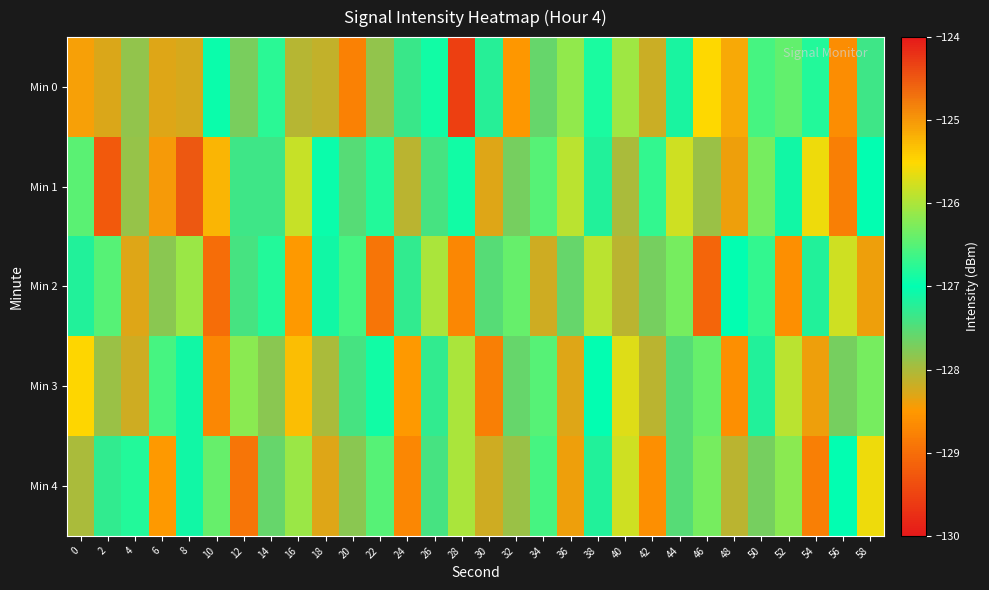

Reading left to right, list all the values displayed in this chart.

Min 0: 0=-125.1	2=-128.3	4=-127.9	6=-128.3	8=-128.3	10=-126.9	12=-127.7	14=-126.7	16=-128.1	18=-128.1	20=-128.8	22=-127.9	24=-127.3	26=-126.9	28=-129.5	30=-127.2	32=-128.5	34=-127.6	36=-126.1	38=-126.9	40=-126.1	42=-128.2	44=-127.2	46=-125.5	48=-125.1	50=-126.6	52=-126.4	54=-126.8	56=-128.6	58=-127.4
Min 1: 0=-126.5	2=-129.2	4=-127.9	6=-125.0	8=-124.5	10=-125.2	12=-127.4	14=-127.4	16=-125.8	18=-126.9	20=-127.5	22=-126.8	24=-128.1	26=-127.4	28=-126.9	30=-128.3	32=-127.7	34=-126.5	36=-125.9	38=-127.2	40=-128.0	42=-126.7	44=-125.8	46=-127.9	48=-128.4	50=-126.3	52=-127.1	54=-125.6	56=-128.8	58=-127.0
Min 2: 0=-127.2	2=-126.5	4=-128.3	6=-127.8	8=-126.1	10=-129.0	12=-127.4	14=-126.8	16=-128.5	18=-127.1	20=-126.6	22=-128.9	24=-127.3	26=-126.0	28=-128.7	30=-127.5	32=-126.4	34=-128.2	36=-127.6	38=-125.9	40=-128.1	42=-127.7	44=-126.3	46=-129.1	48=-127.0	50=-126.7	52=-128.6	54=-127.2	56=-125.8	58=-128.4
Min 3: 0=-125.5	2=-127.9	4=-128.2	6=-126.6	8=-127.1	10=-128.7	12=-126.2	14=-127.8	16=-125.3	18=-128.0	20=-127.4	22=-126.9	24=-128.5	26=-127.3	28=-126.0	30=-128.8	32=-127.6	34=-126.5	36=-128.3	38=-127.0	40=-125.7	42=-128.1	44=-127.5	46=-126.4	48=-128.6	50=-127.2	52=-125.9	54=-128.4	56=-127.7	58=-126.3
Min 4: 0=-128.0	2=-127.3	4=-126.8	6=-128.5	8=-127.1	10=-126.4	12=-128.9	14=-127.6	16=-126.1	18=-128.3	20=-127.8	22=-126.5	24=-128.7	26=-127.4	28=-126.0	30=-128.2	32=-127.9	34=-126.6	36=-128.4	38=-127.2	40=-125.8	42=-128.6	44=-127.5	46=-126.3	48=-128.1	50=-127.7	52=-126.2	54=-128.8	56=-127.0	58=-125.6